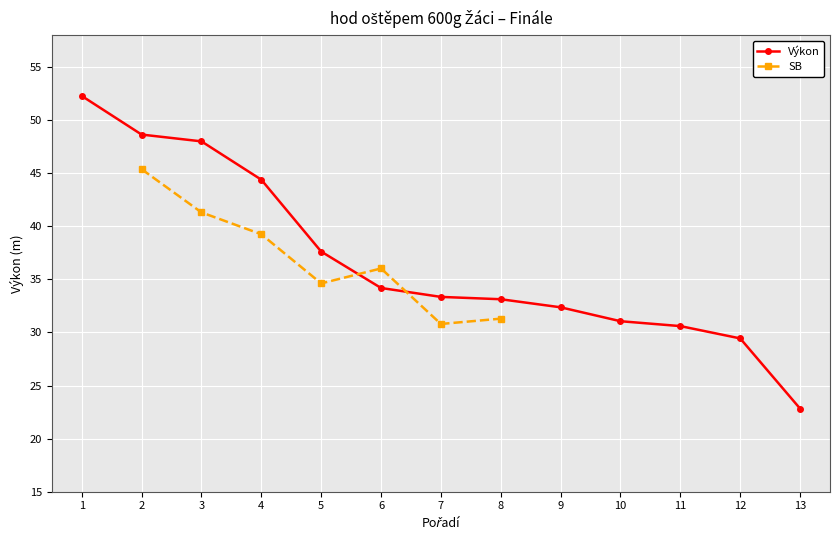

What is the value of the Výkon point at the 4th from the left?

44.4